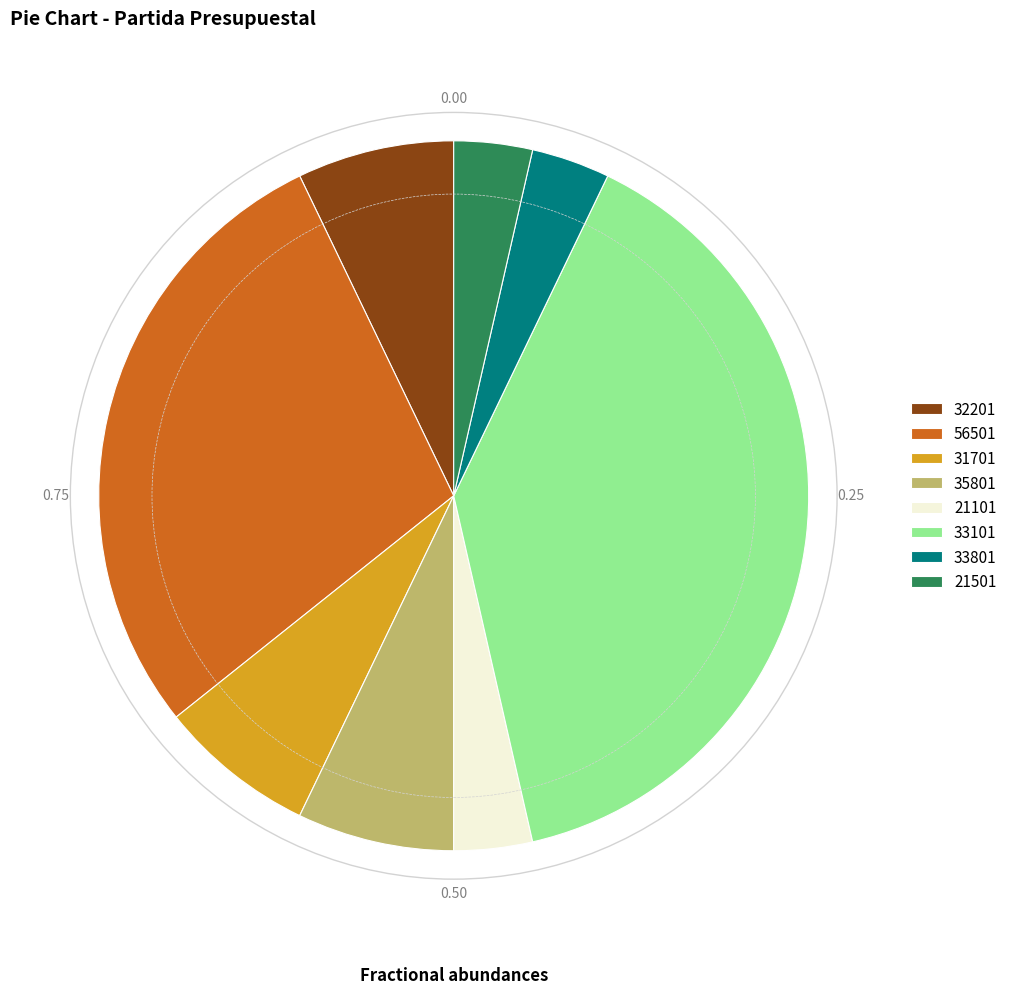

Which category has the biggest portion of the pie?

33101